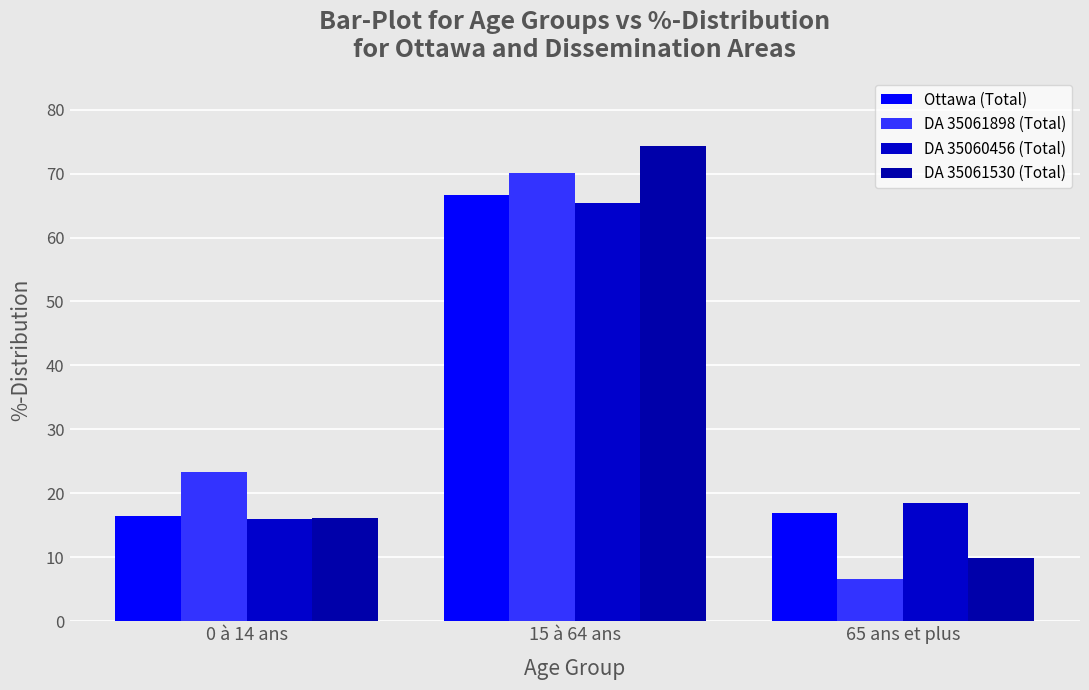

The value of Ottawa (Total) at 65 ans et plus is 8.6. True or false?

False